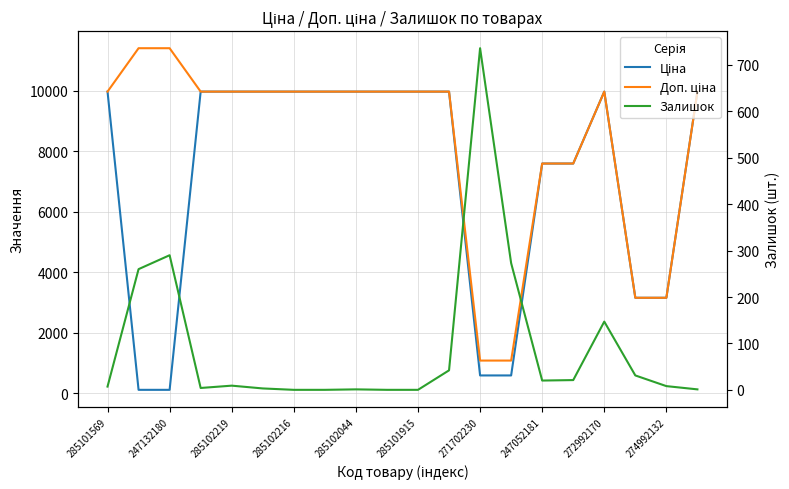

How many lines are shown in the chart?

3